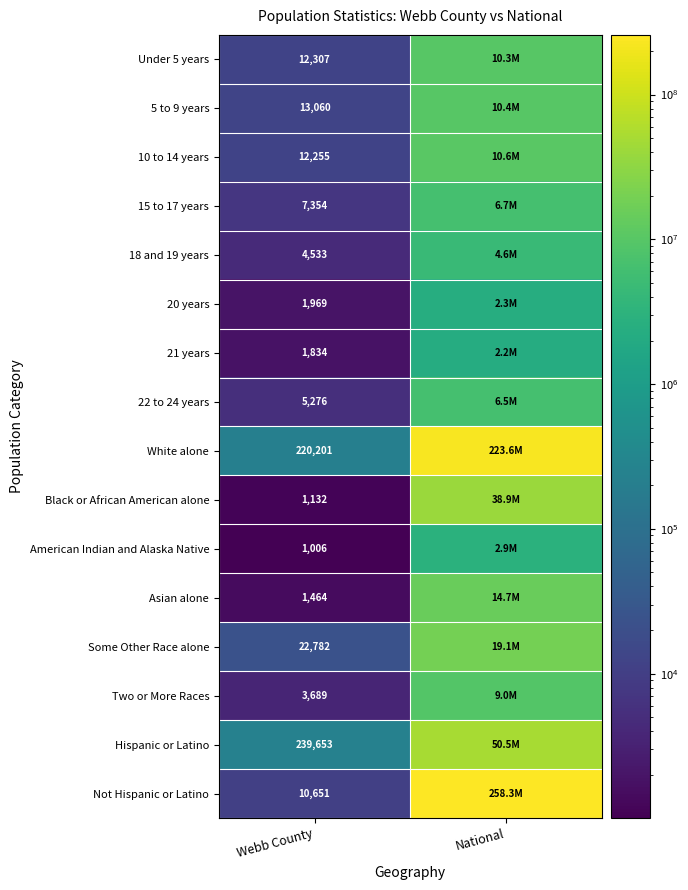

What is the spread (max minus min) of values at Webb County?

238647